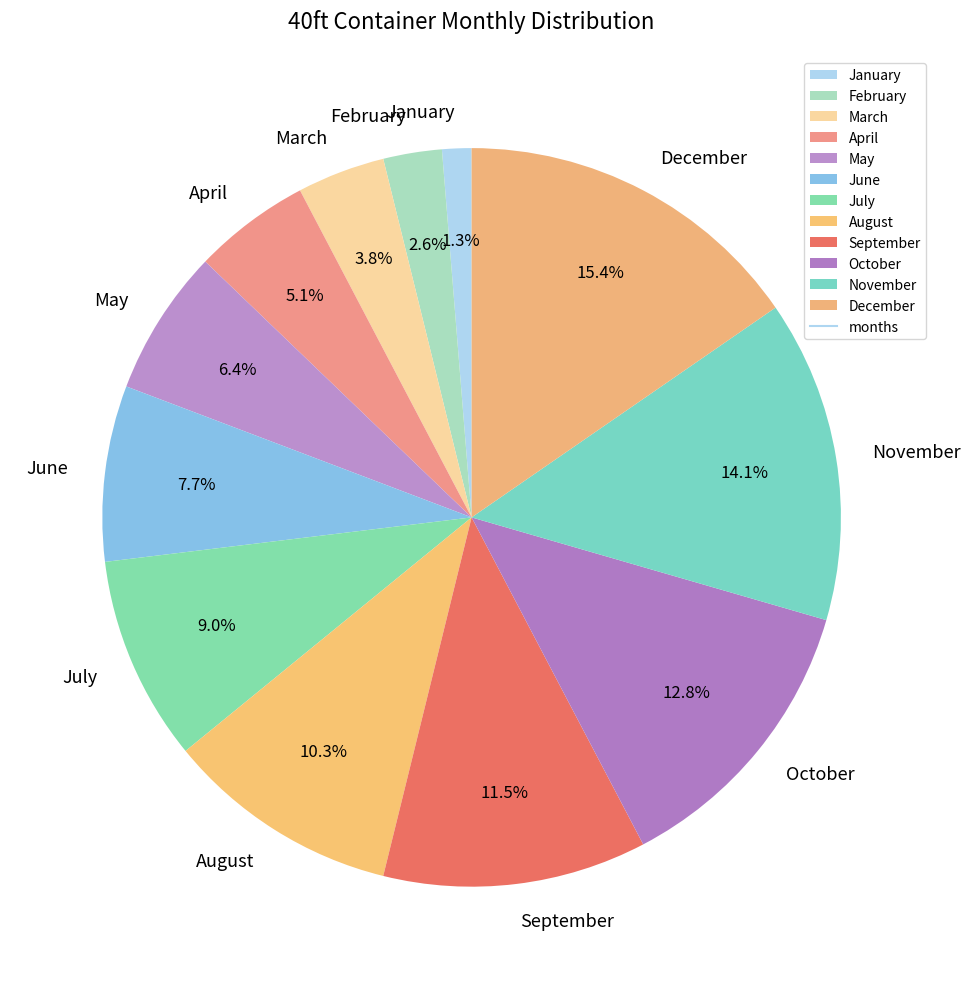

Between April and October, which is larger?

October